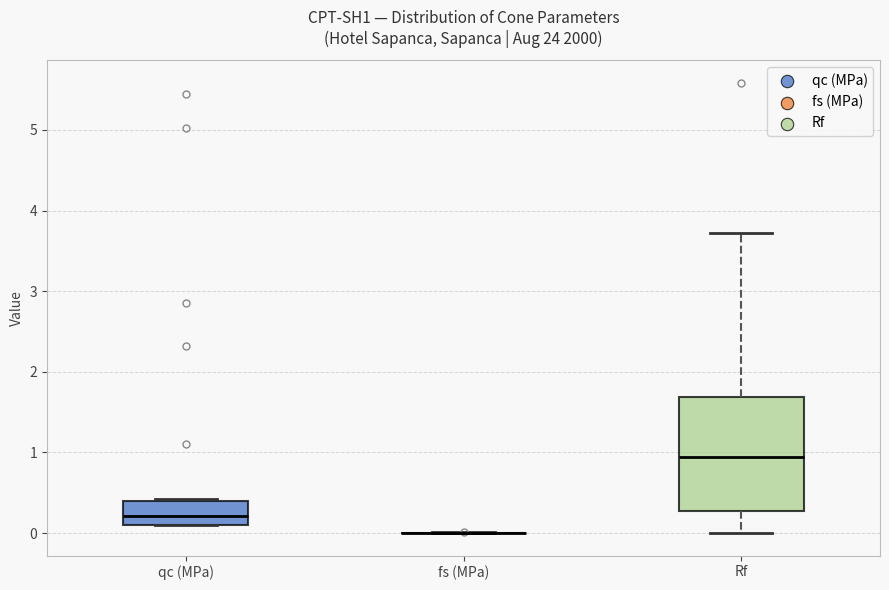

Where is the lower edge of the box for qc (MPa) on the y-axis? The values are not printed on the chart, so give them approximately, as read against the axis.

0.1